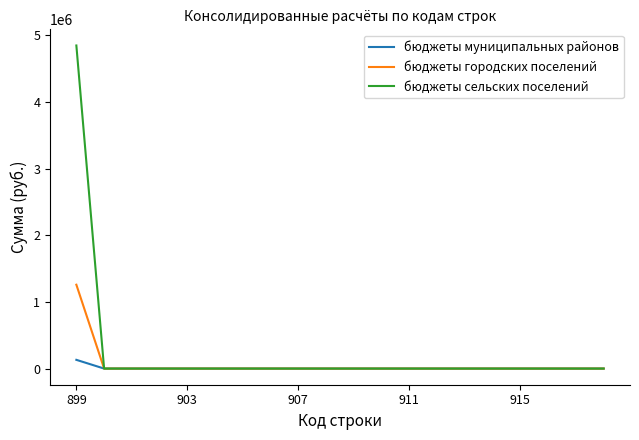

At how many categories does at least one series exceed 1272328?

1